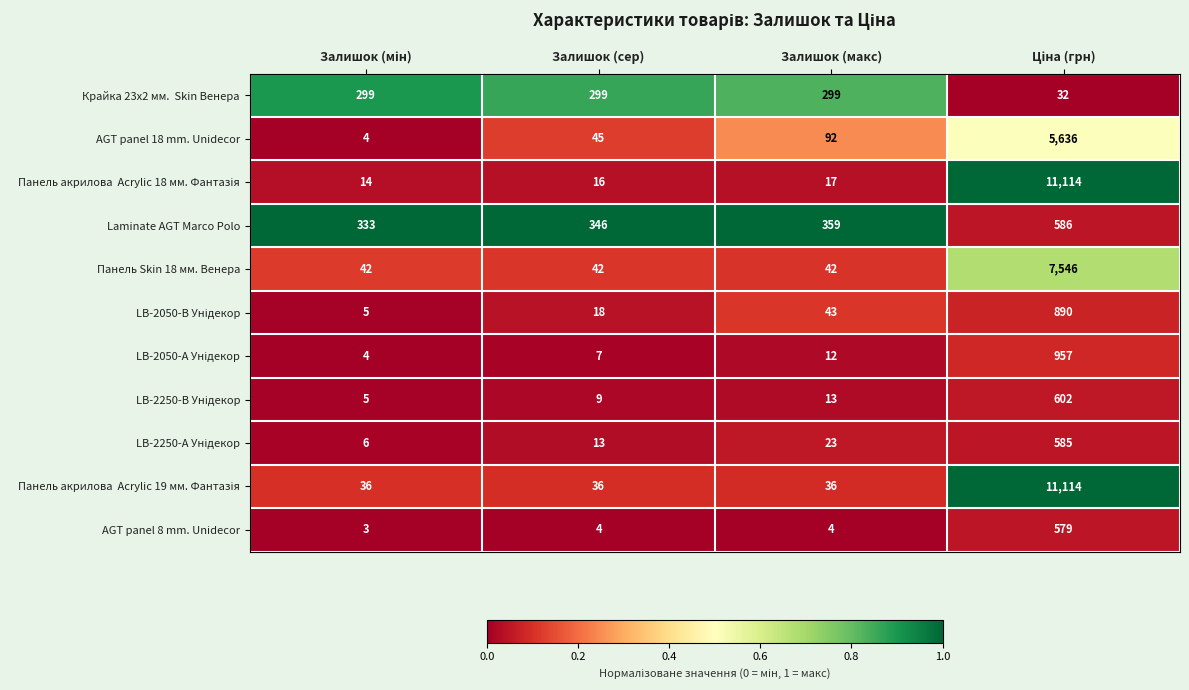

Is it true that Панель Skin 18 мм. Венера equals 42 at Залишок (сер)?

True